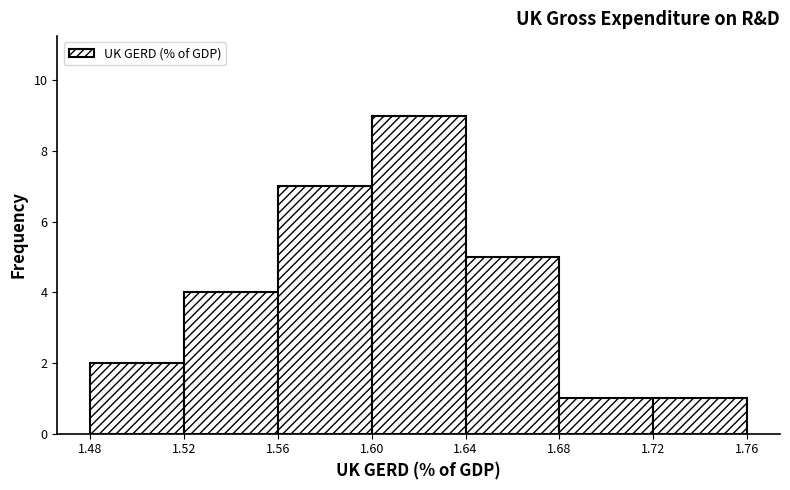

Reading left to right, transcribe this chart: for each bar, give the range it covers on the x-axis and its height. The values are not printed on the chart, so give them approximately, as read against the axis.

1.48 to 1.52: 2
1.52 to 1.56: 4
1.56 to 1.60: 7
1.60 to 1.64: 9
1.64 to 1.68: 5
1.68 to 1.72: 1
1.72 to 1.76: 1